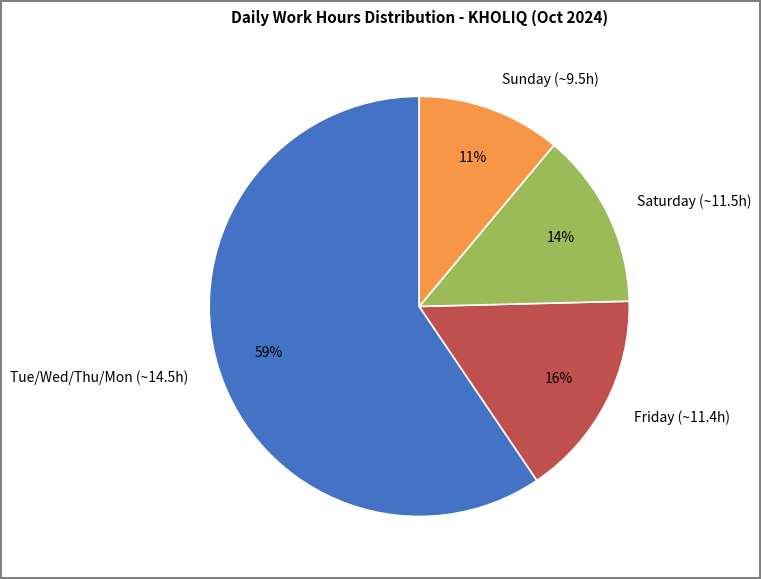

Which has a higher value, Saturday (~11.5h) or Tue/Wed/Thu/Mon (~14.5h)?

Tue/Wed/Thu/Mon (~14.5h)